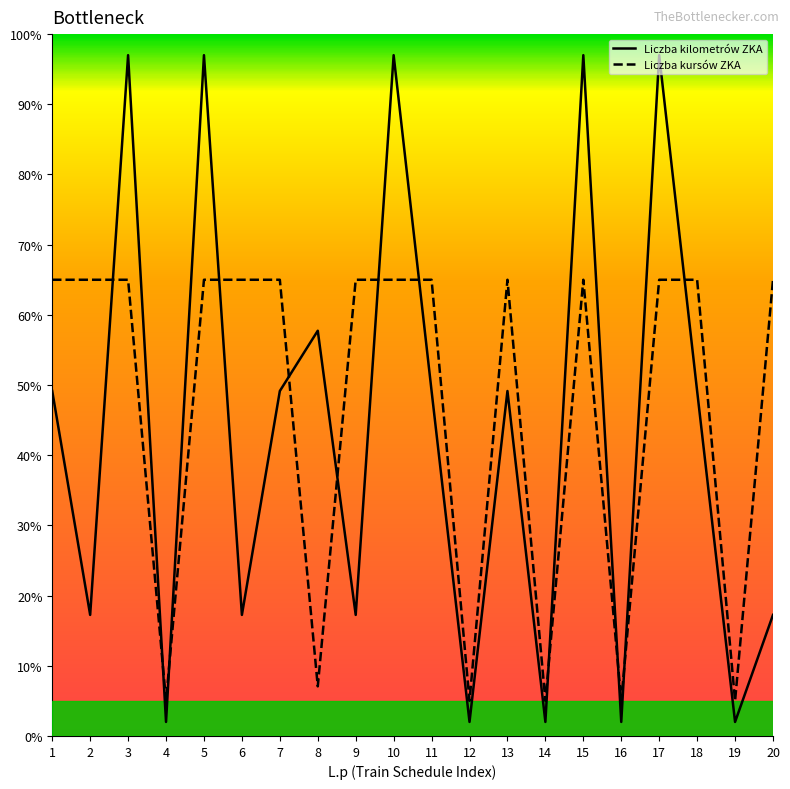

What is the sum of all Liczba kursów ZKA values?

942.1